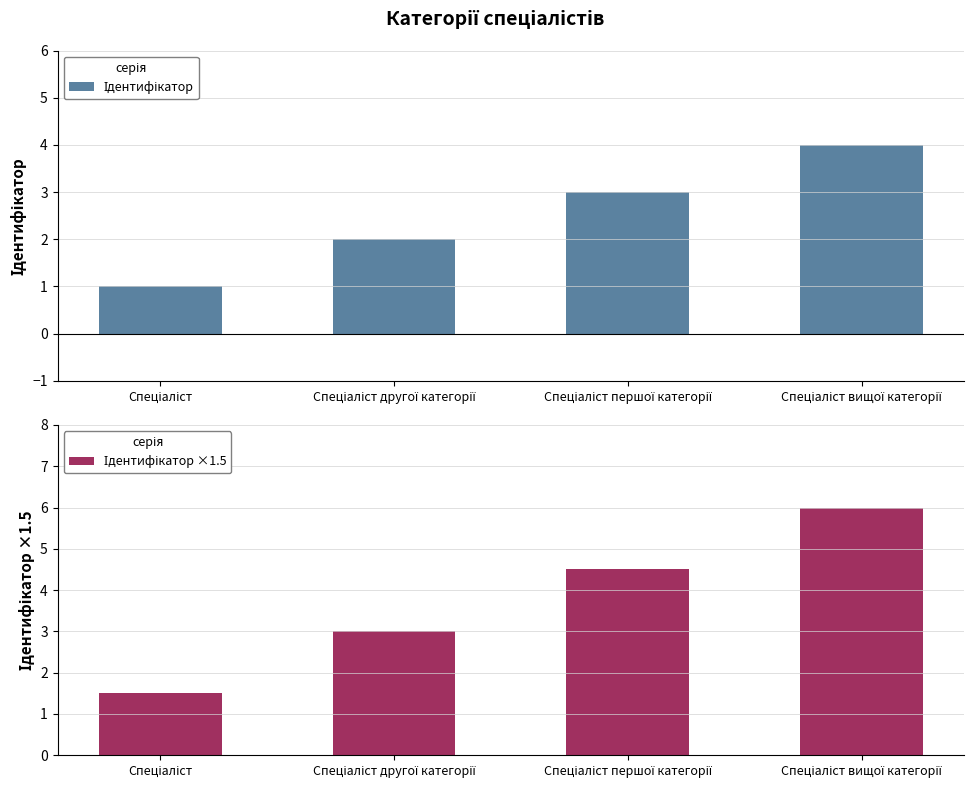

Where does the Ідентифікатор series first go above 3?

Спеціаліст вищої категорії